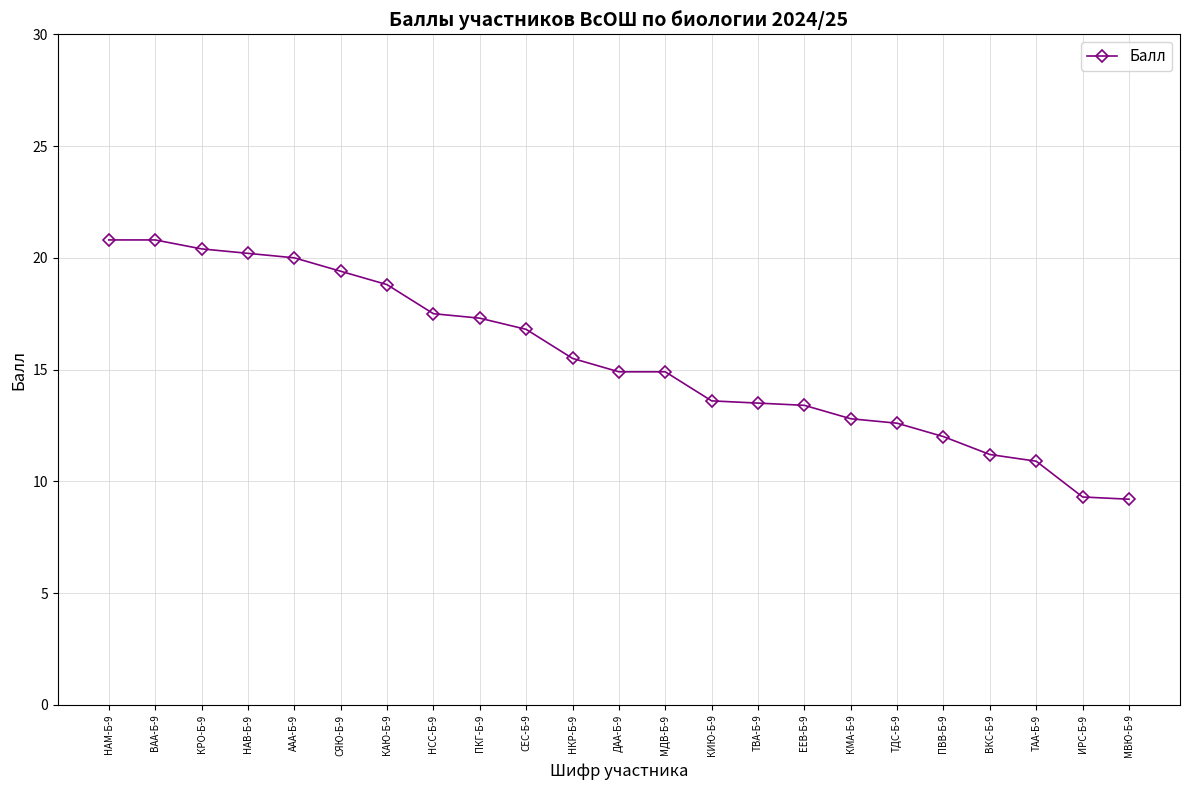

Count the number of categories in the chart.

23